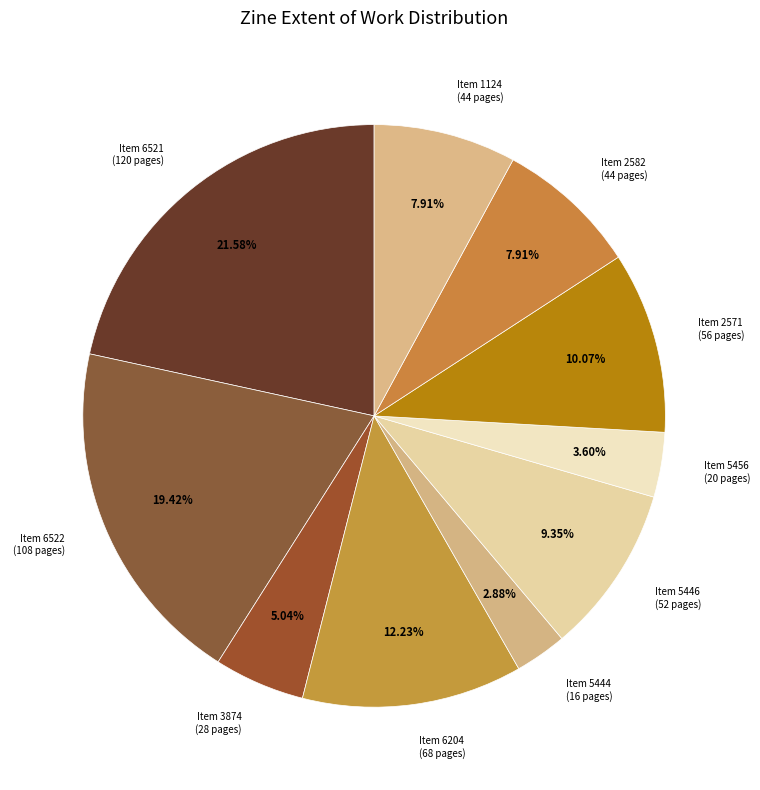

Do Item 5446 (52 pages) and Item 2571 (56 pages) together represent more than half of the pie?

No